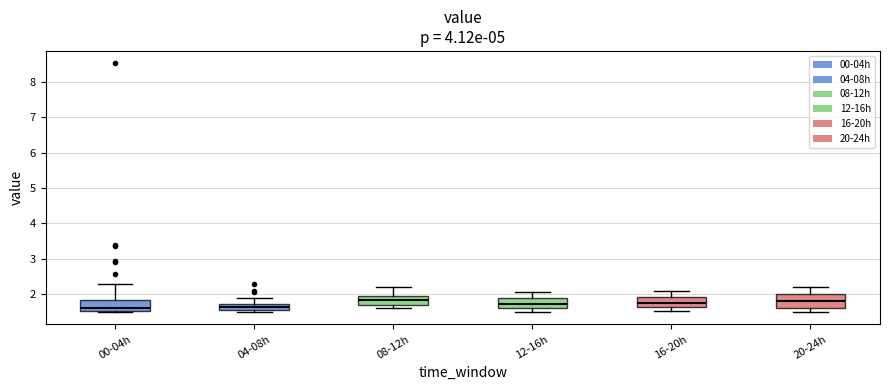

Reading left to right, read every box against the y-axis: the position of its median line, the range the box covers, and the ends of its whiskers. The values are not printed on the chart, so give them approximately, as read against the axis.

00-04h: median 1.6, box 1.5 to 1.8, whiskers 1.5 to 2.3
04-08h: median 1.6 (inside the box), box 1.6 to 1.7, whiskers 1.5 to 1.9
08-12h: median 1.8, box 1.7 to 2.0, whiskers 1.6 to 2.2
12-16h: median 1.7, box 1.6 to 1.9, whiskers 1.5 to 2.1
16-20h: median 1.8, box 1.6 to 1.9, whiskers 1.5 to 2.1
20-24h: median 1.8, box 1.6 to 2.0, whiskers 1.5 to 2.2